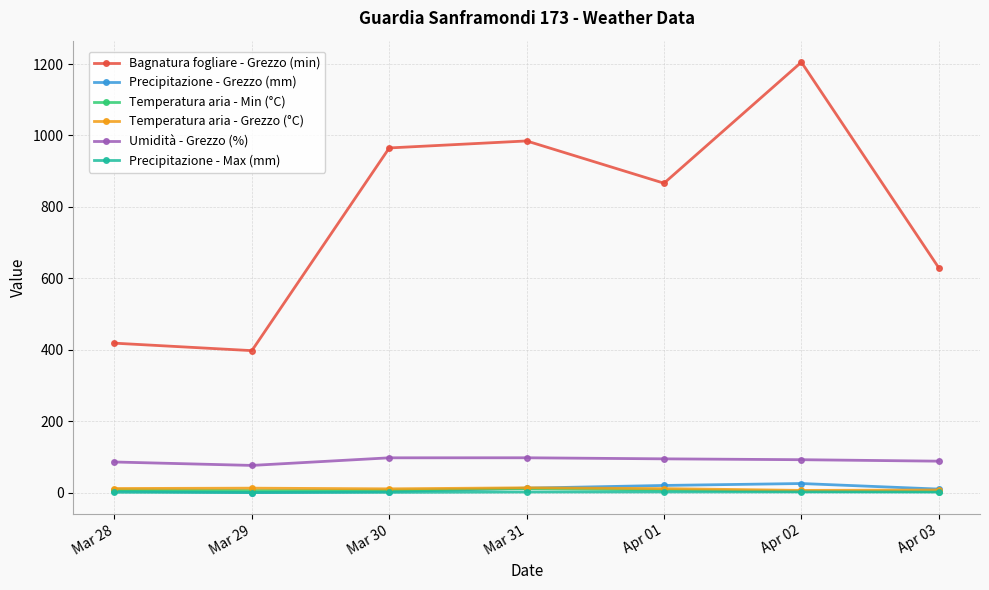

Is this an area chart (filled region under the line)?

No